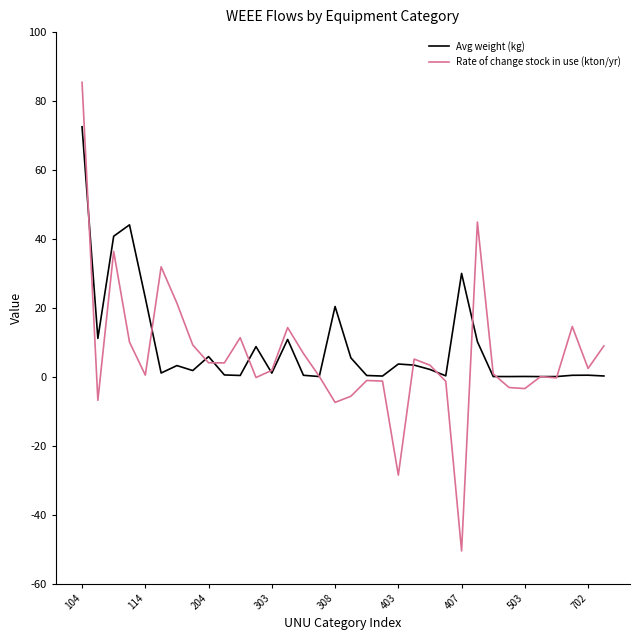

Which series has the largest range (max minus min)?

Rate of change stock in use (kton/yr)